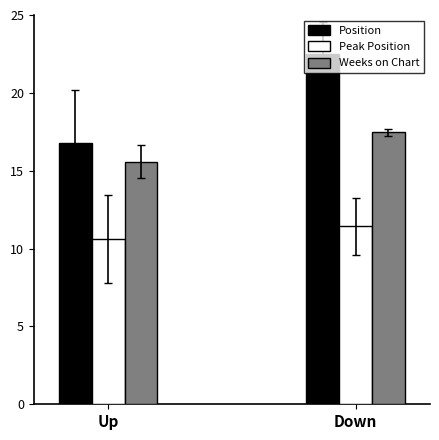

Reading left to right, what are all the values shown in this chart?

Position: Up=16.8	Down=22.5
Peak Position: Up=10.6	Down=11.4
Weeks on Chart: Up=15.6	Down=17.5